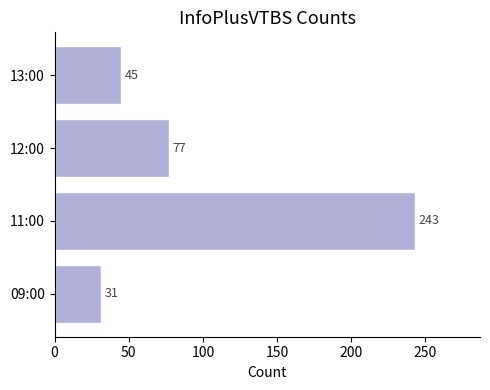

Does the chart contain stacked bars?

No